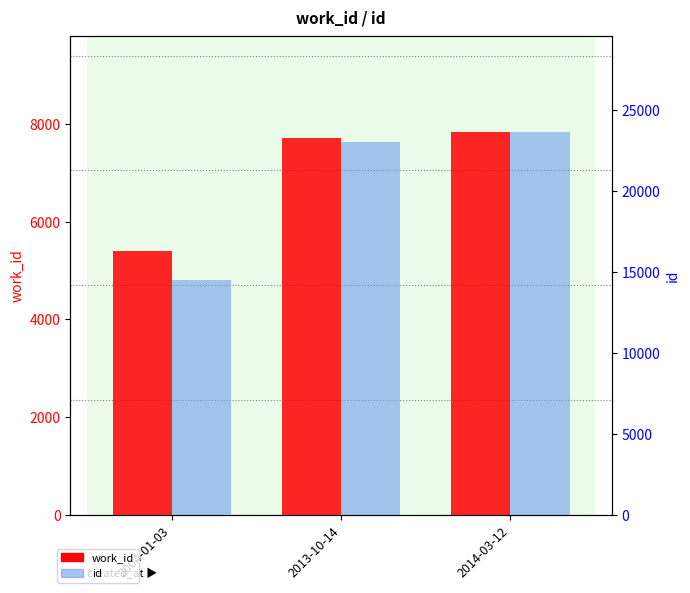

What position from the left is 2004-01-03?

1